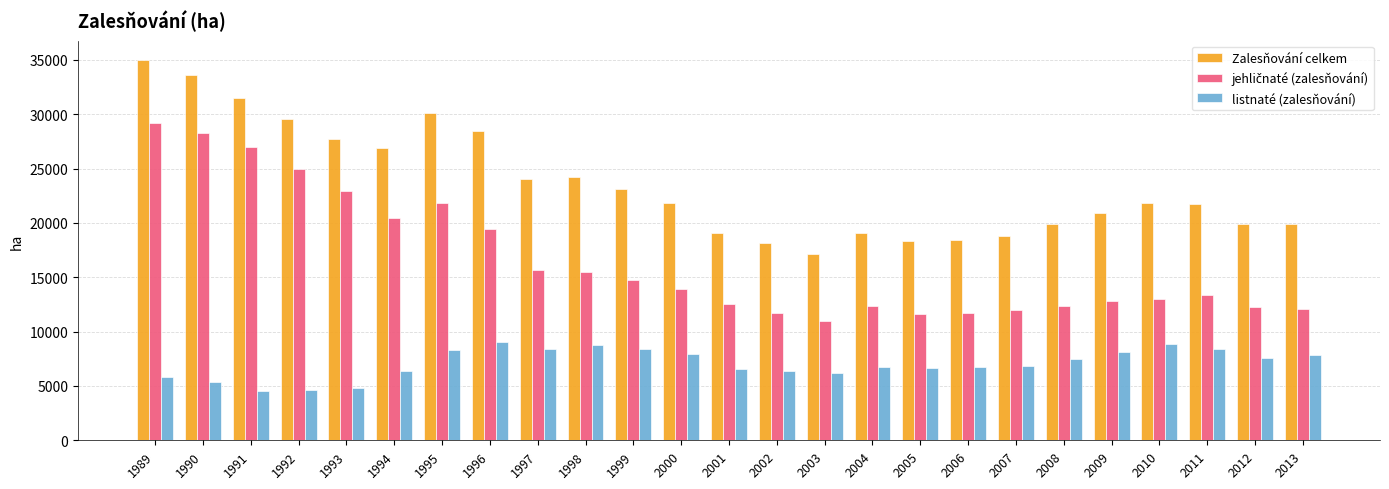

Which category has the lowest value in the Zalesňování celkem series?

2003